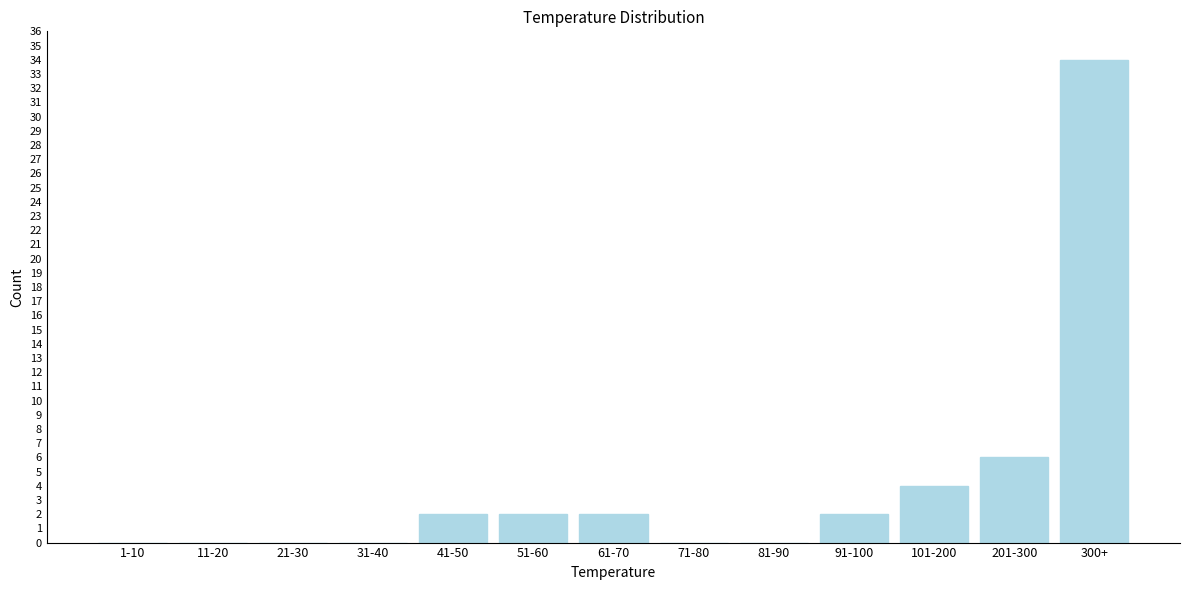

Reading left to right, extract all data points from this chart.

1-10=0	11-20=0	21-30=0	31-40=0	41-50=2	51-60=2	61-70=2	71-80=0	81-90=0	91-100=2	101-200=4	201-300=6	300+=34